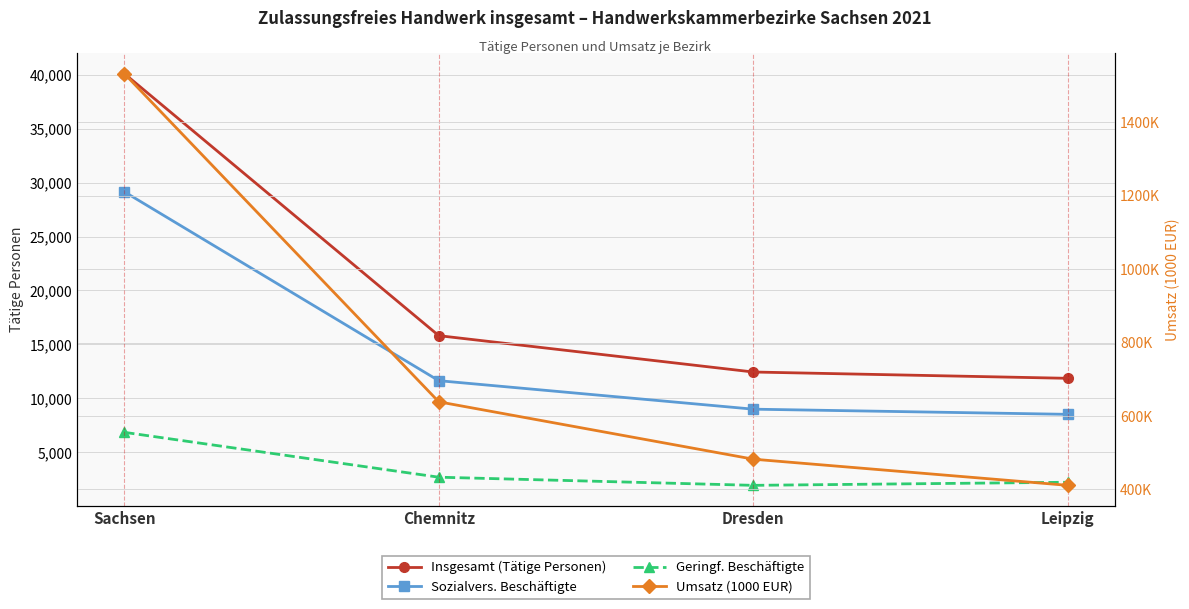

List the labels in order of Geringf. Beschäftigte value, smallest first.

Dresden, Leipzig, Chemnitz, Sachsen